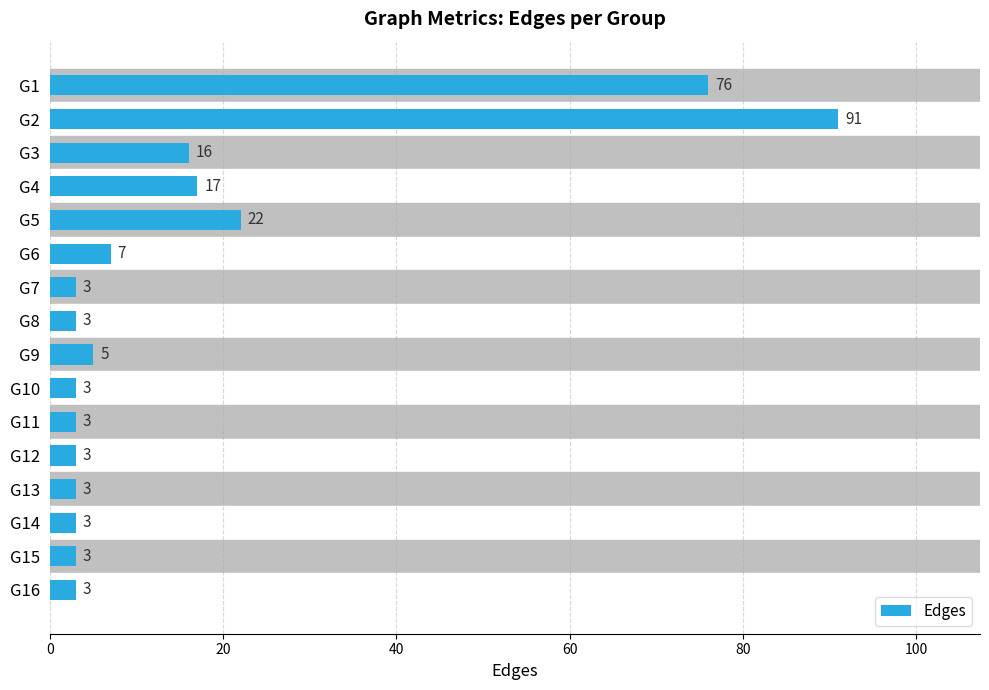

Approximately how many times larger is the value at G6 compared to G3?

0.4